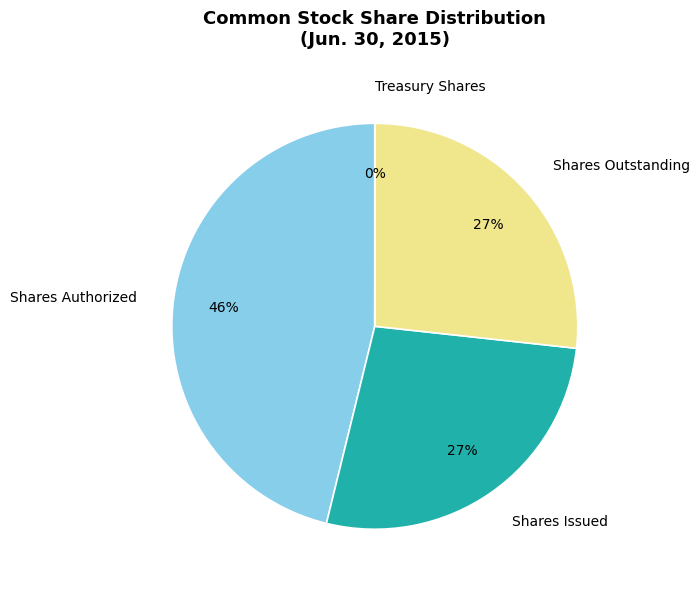

What percentage is the Shares Authorized slice, to the nearest percent?

46%